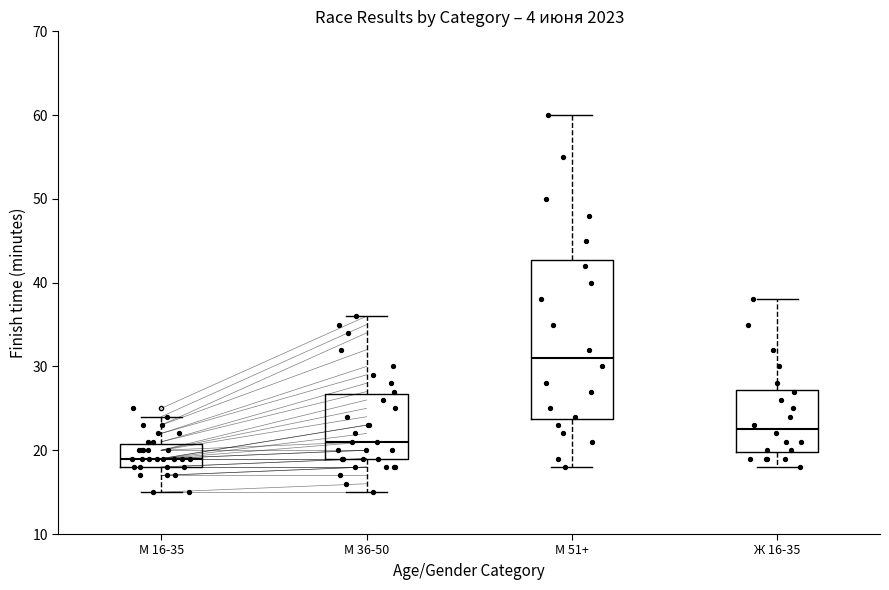

Which box's median line is the lowest?

М 16-35